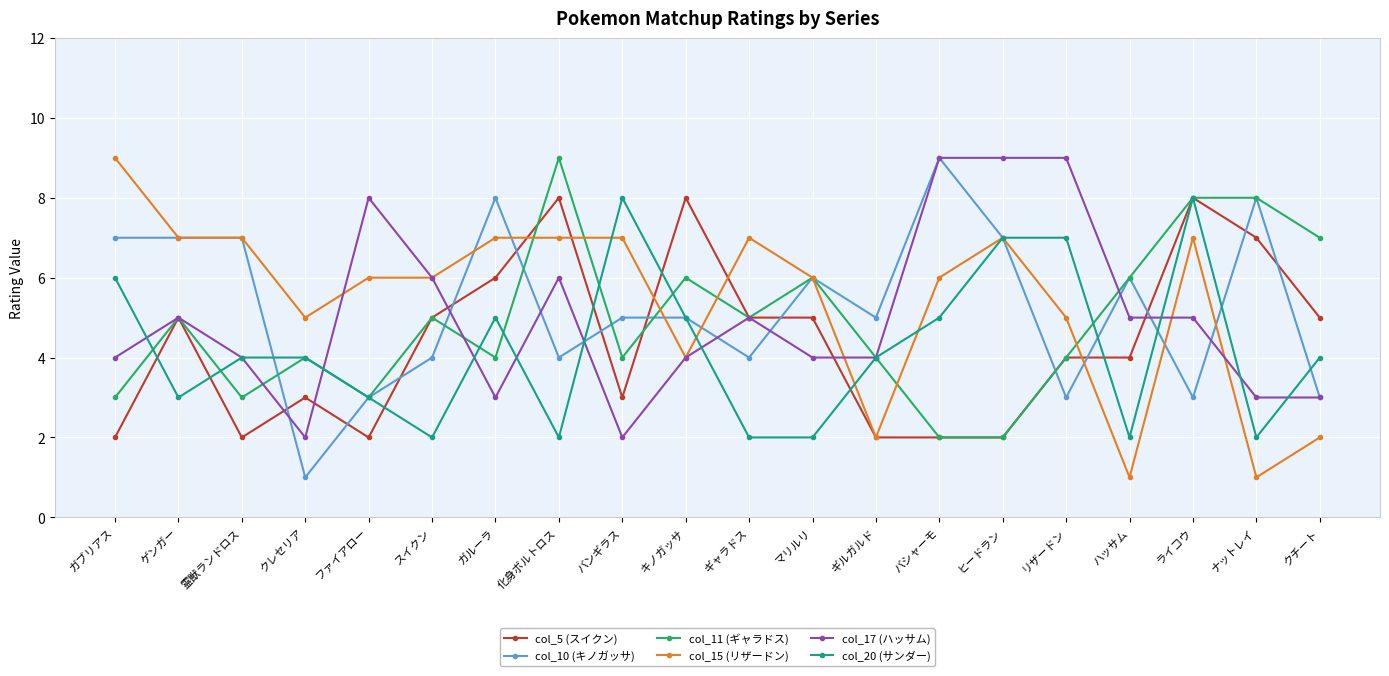

The col_10 (キノガッサ) series shows 6 at マリルリ. True or false?

True